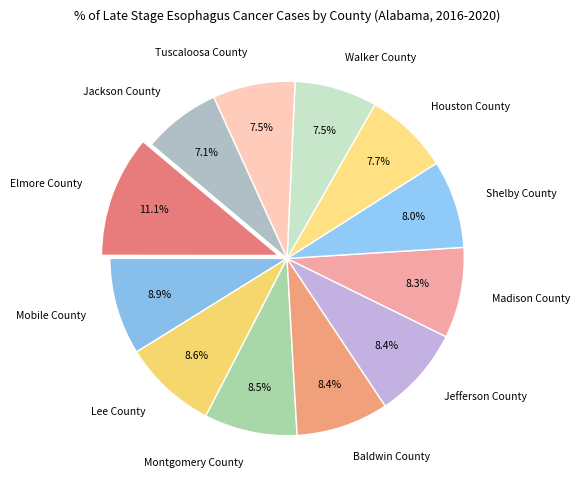

Approximately how many times larger is the value at Houston County compared to Jackson County?

1.1